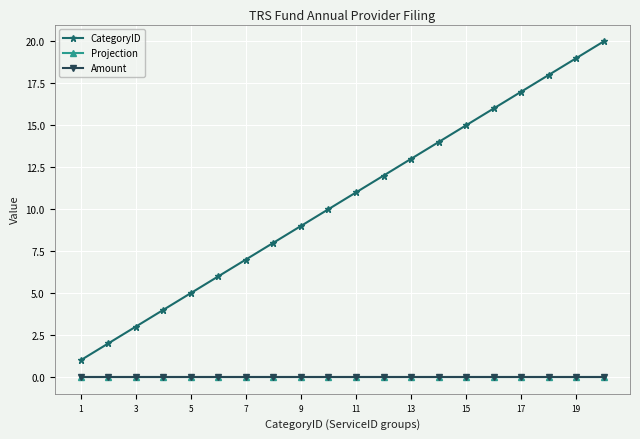

Is this an area chart (filled region under the line)?

No